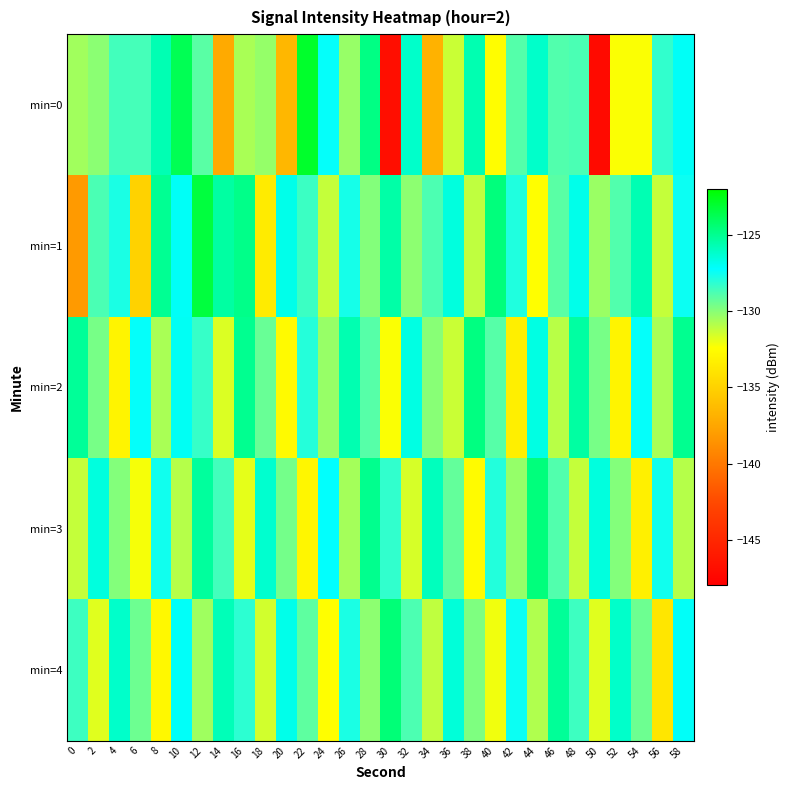

At 32, list the series in order from smallest to largest.

min=3, min=1, min=4, min=2, min=0